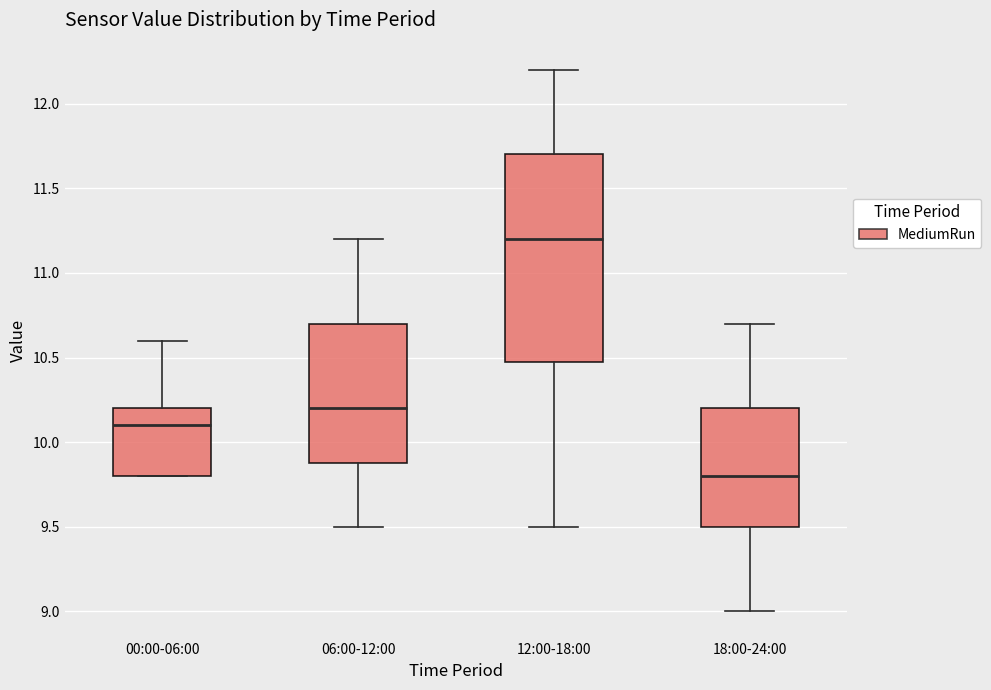

Reading left to right, read every box against the y-axis: the position of its median line, the range the box covers, and the ends of its whiskers. The values are not printed on the chart, so give them approximately, as read against the axis.

00:00-06:00: median 10.1, box 9.8 to 10.2, whiskers 9.8 to 10.6
06:00-12:00: median 10.2, box 9.9 to 10.7, whiskers 9.5 to 11.2
12:00-18:00: median 11.2, box 10.5 to 11.7, whiskers 9.5 to 12.2
18:00-24:00: median 9.8, box 9.5 to 10.2, whiskers 9.0 to 10.7